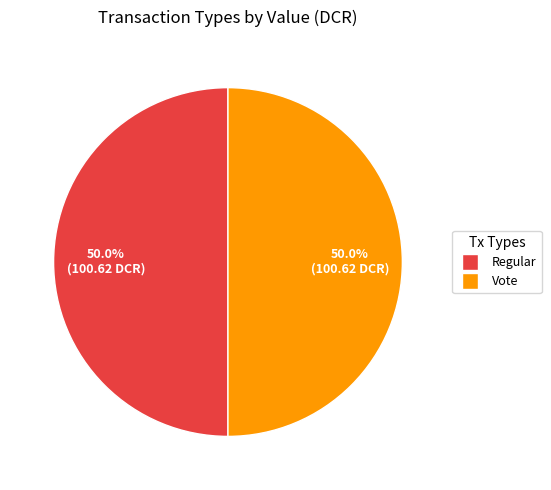

Which slice is the smallest?

Regular